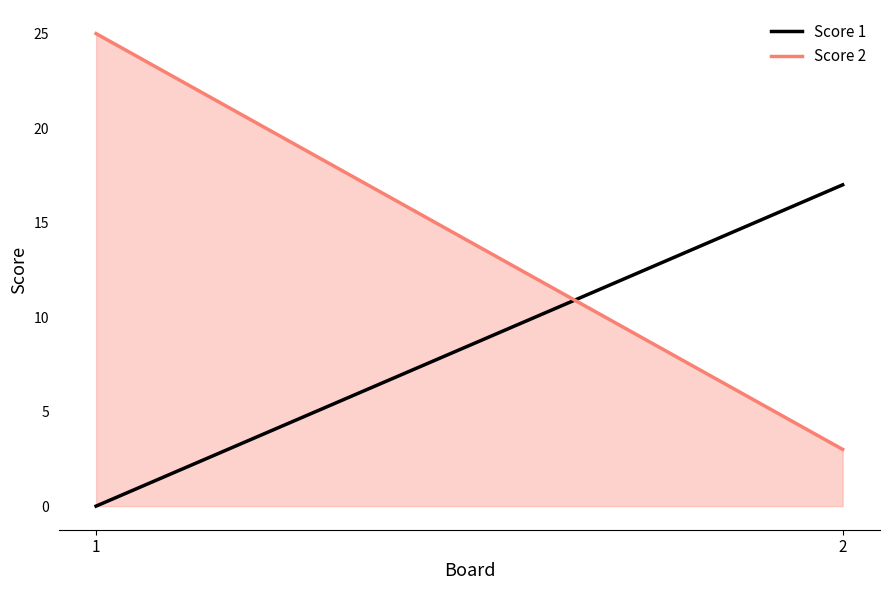

Which series has the largest range (max minus min)?

Score 2